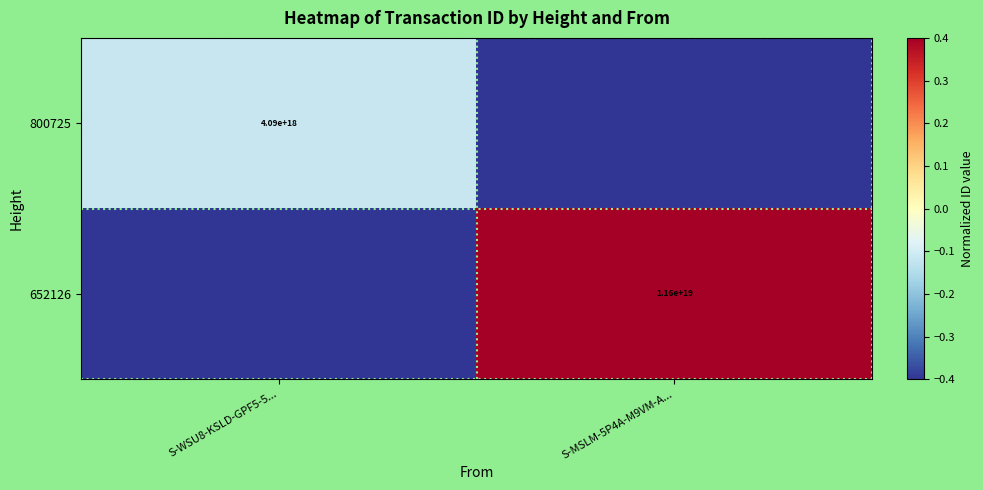

The 800725 series shows -0.1 at S-WSU8-KSLD-GPF5-5.... True or false?

False